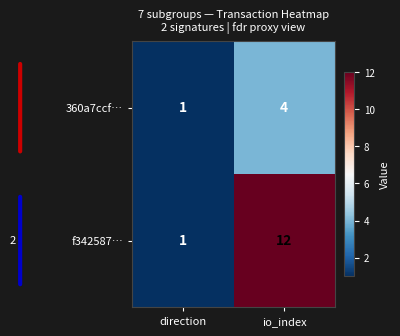

Count the number of categories in the chart.

2